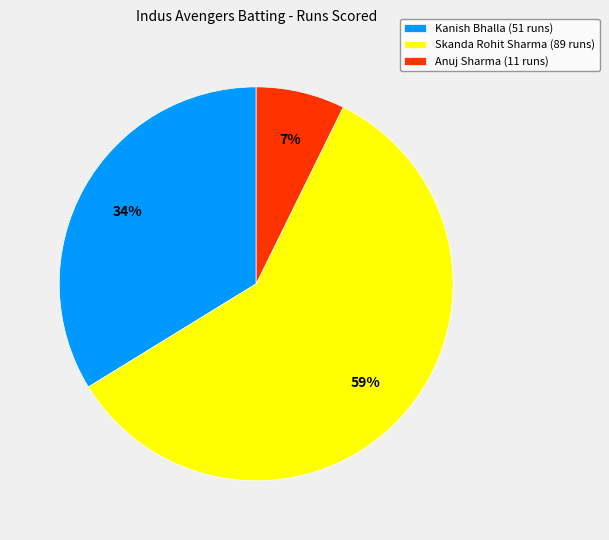

Which category accounts for the majority?

Skanda Rohit Sharma (89 runs)